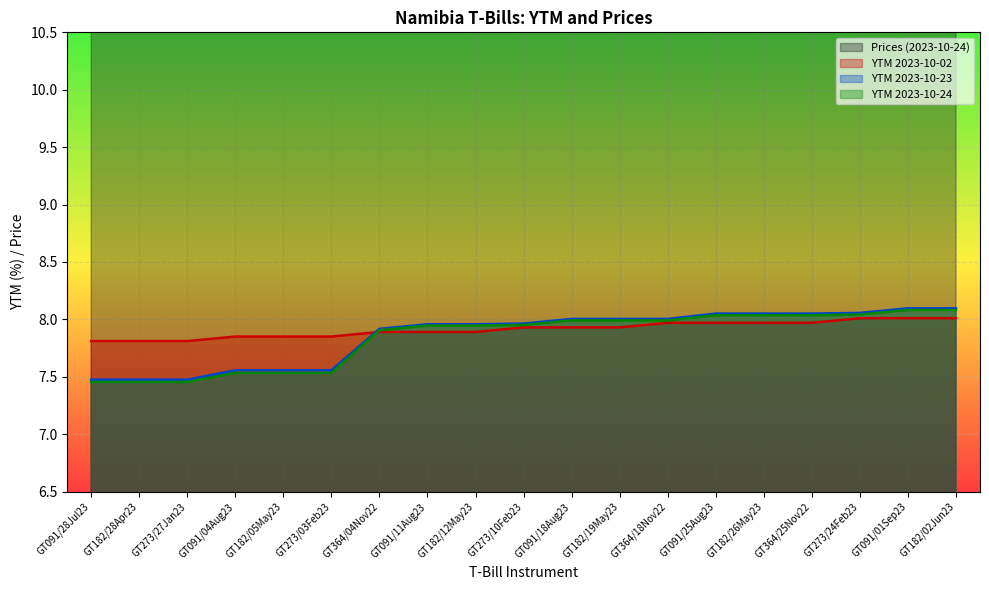

Count the number of data series in this chart.

4